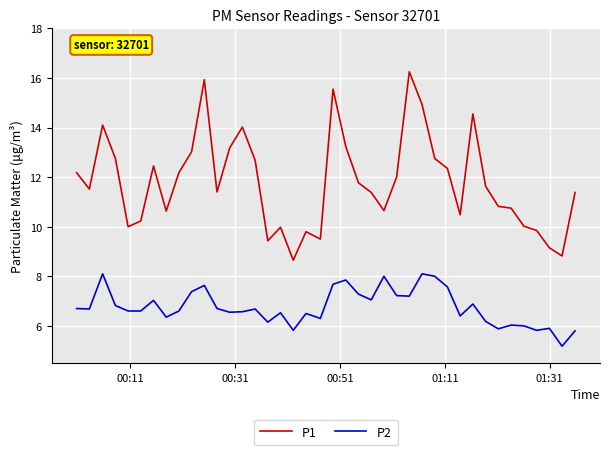

In P2, how many points are higher than both neighbors (excluding endpoints)?

12